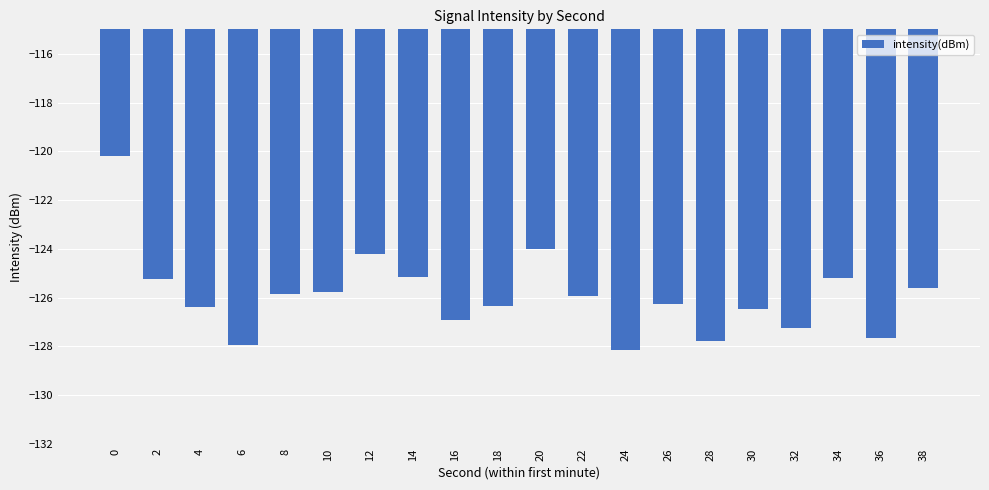

Does the chart contain stacked bars?

No